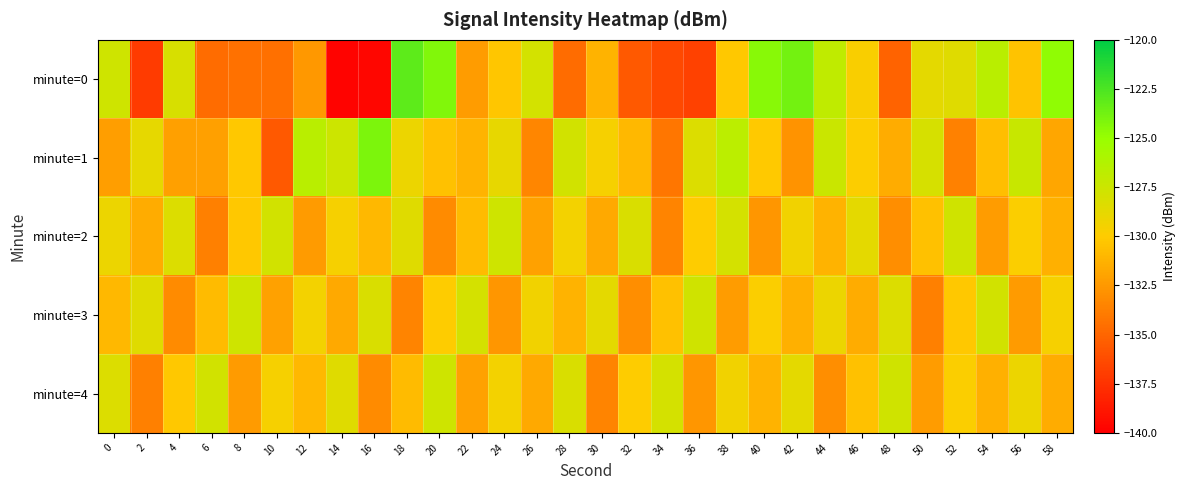

What is the spread (max minus min) of values at 50?

5.7